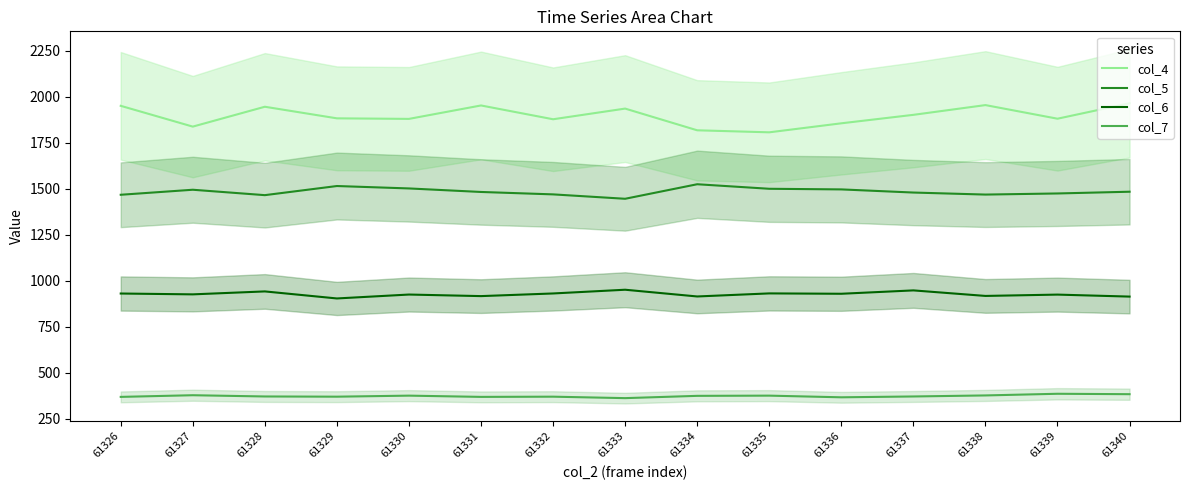

Which series changed the most between 61328 and 61333?

col_5